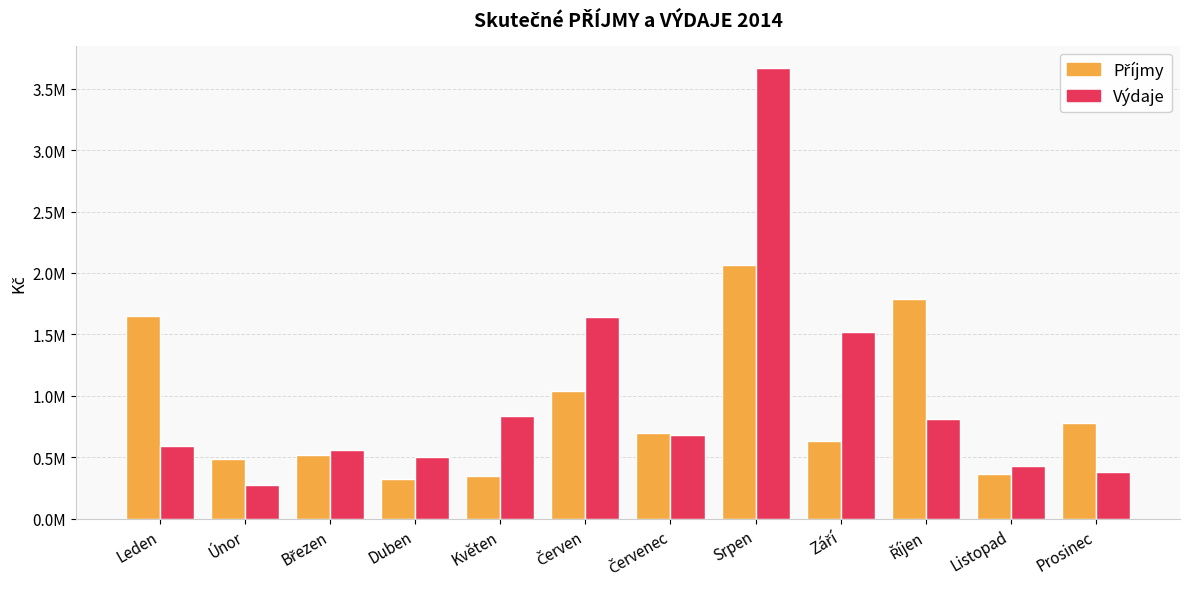

At which category is the sum across all series the highest?

Srpen